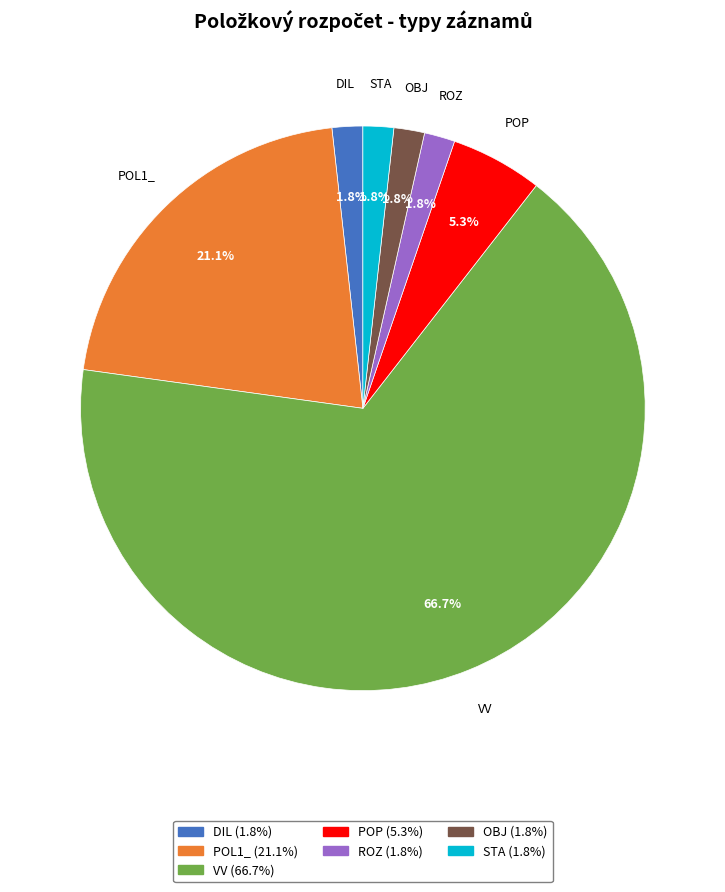

What is the ratio of the value at VV to the value at POL1_?

3.2